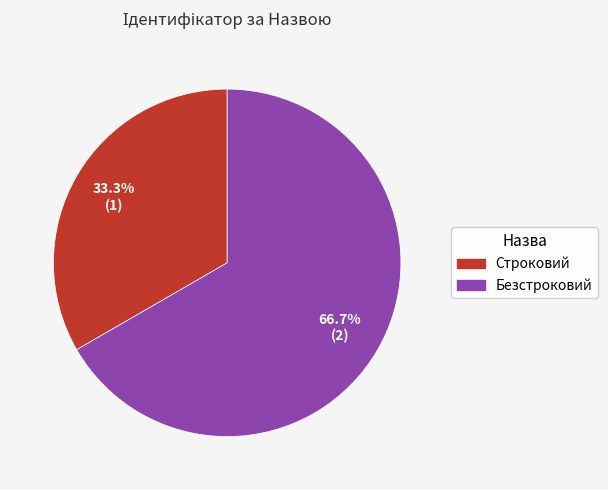

True or false: Безстроковий accounts for 74% of the total.

False